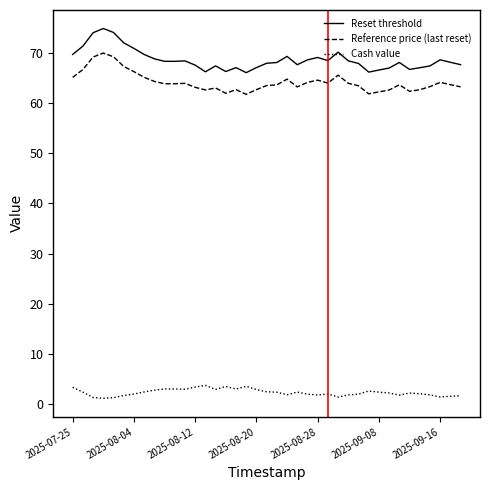

Rank the series by their maximum value, from lowest to highest.

Cash value, Reference price (last reset), Reset threshold